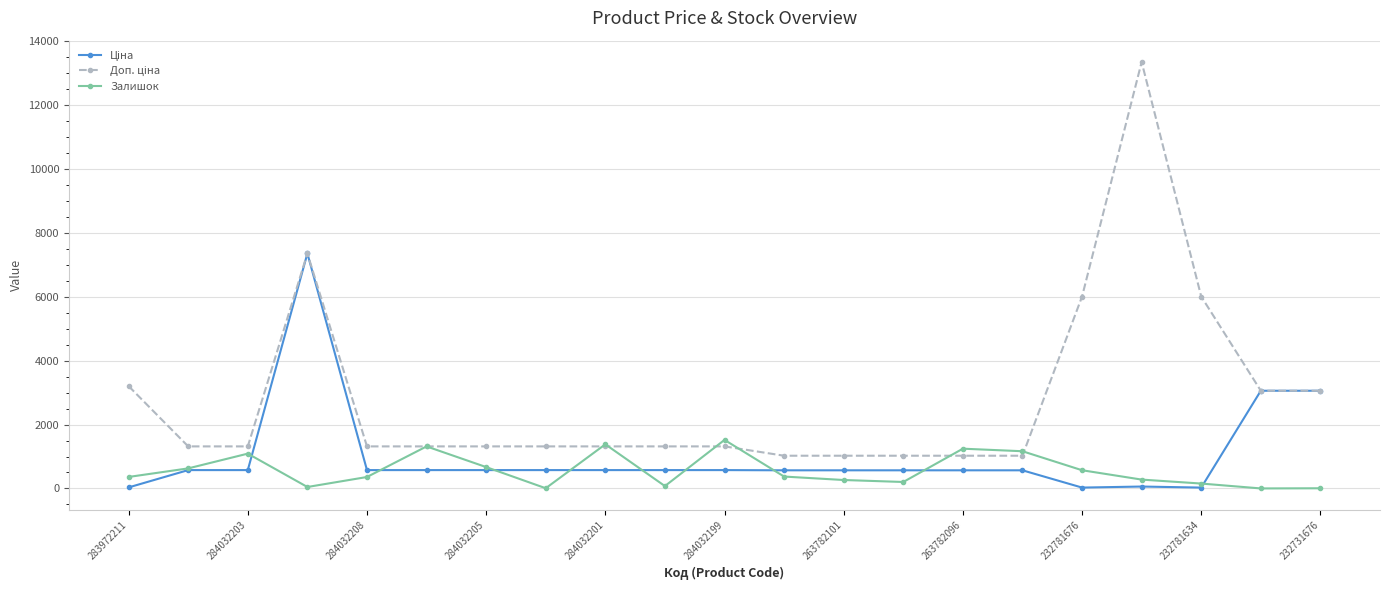

What is the greatest value displayed?

13356.0